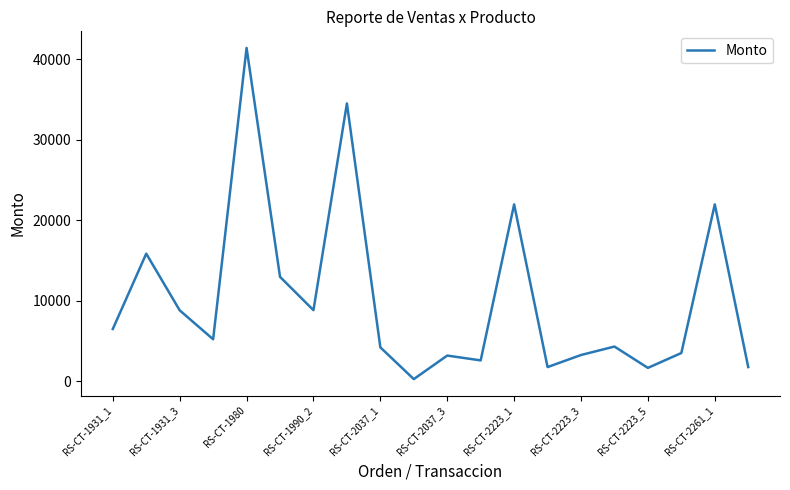

What is the sum of all values?

204342